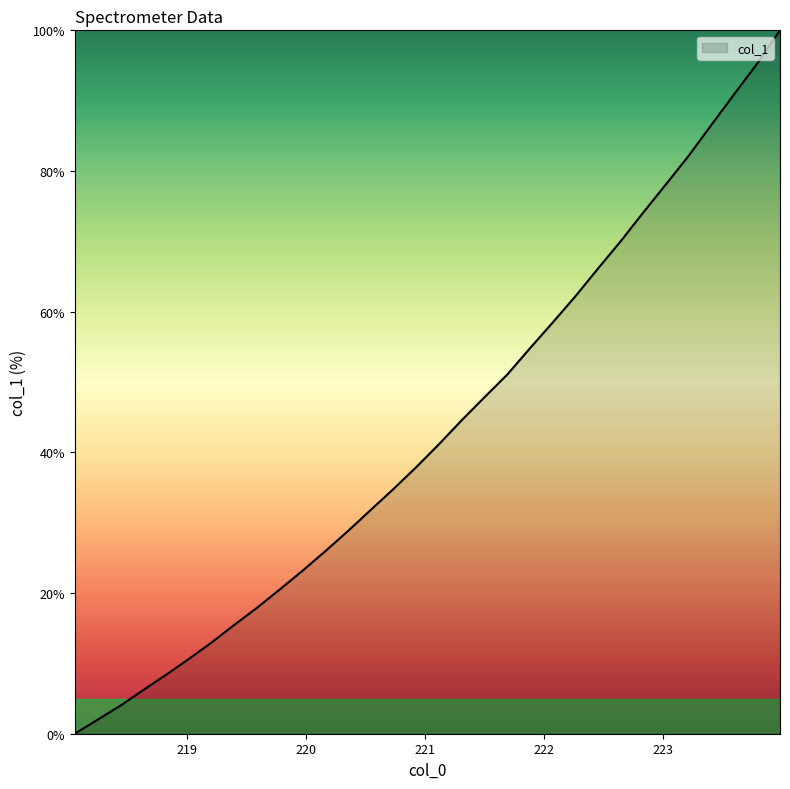

What is the greatest value displayed?

100.0